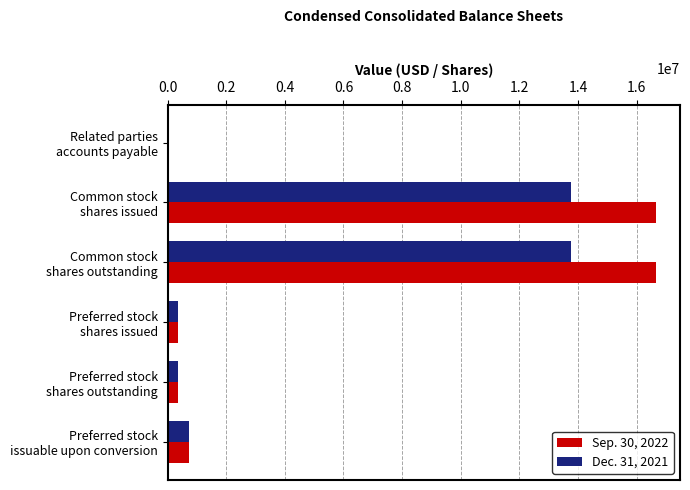

Which series has the largest total across all categories?

Sep. 30, 2022